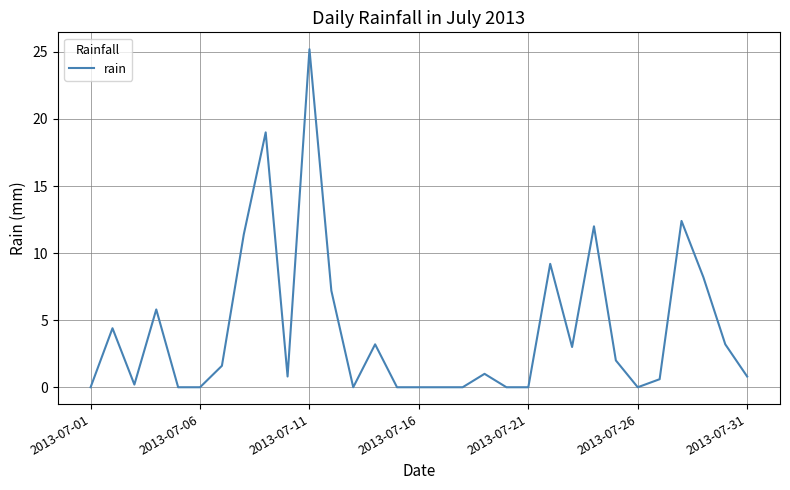

How many lines are shown in the chart?

1